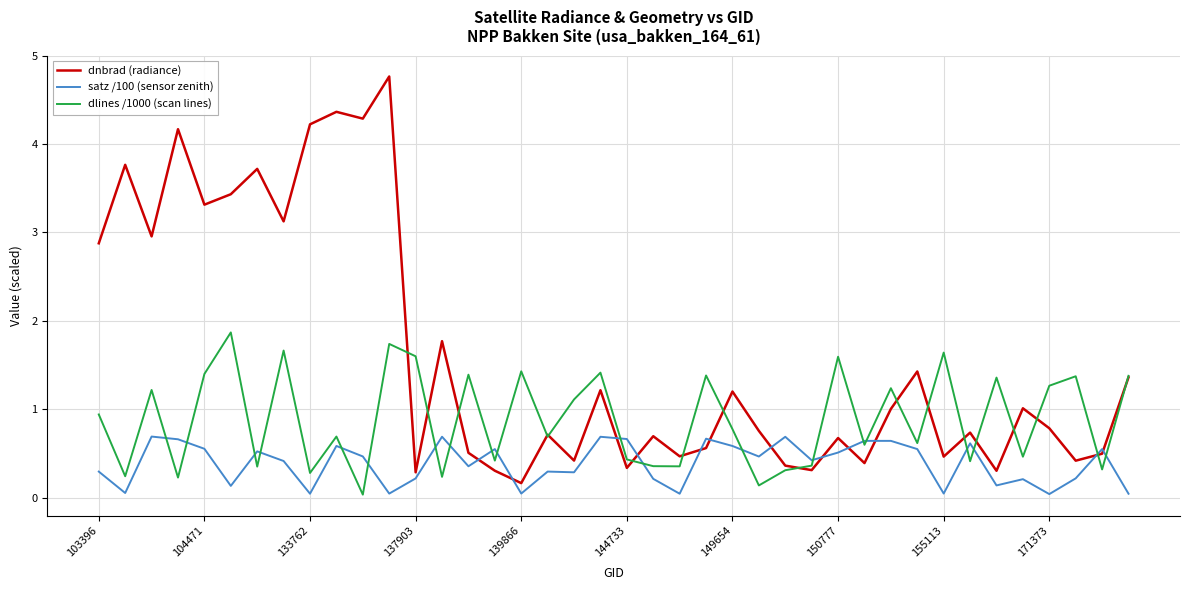

Which series has the largest total across all categories?

dnbrad (radiance)